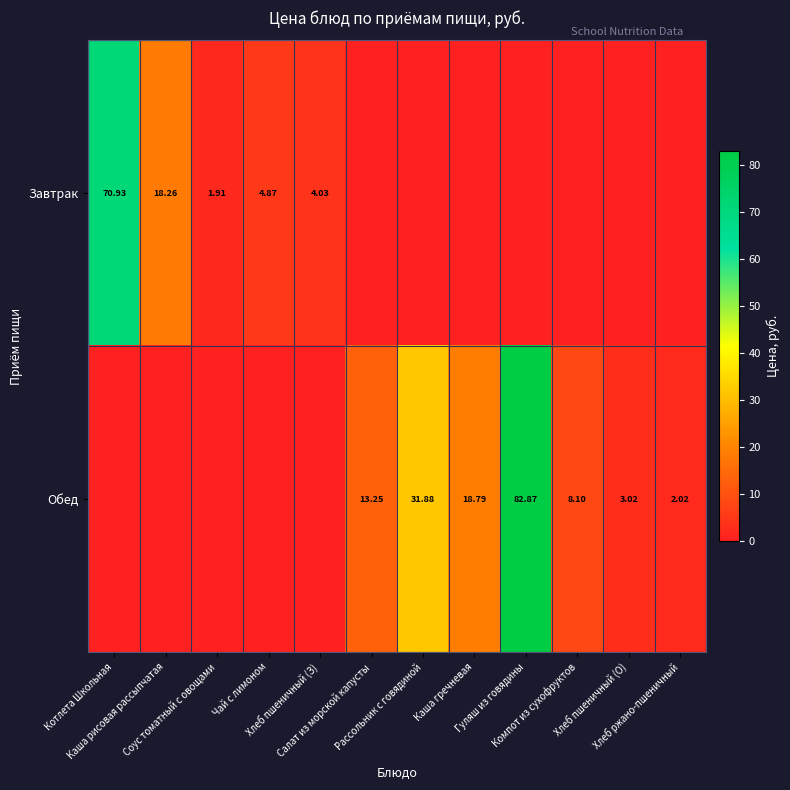

How many positive values does the Завтрак series have?

5